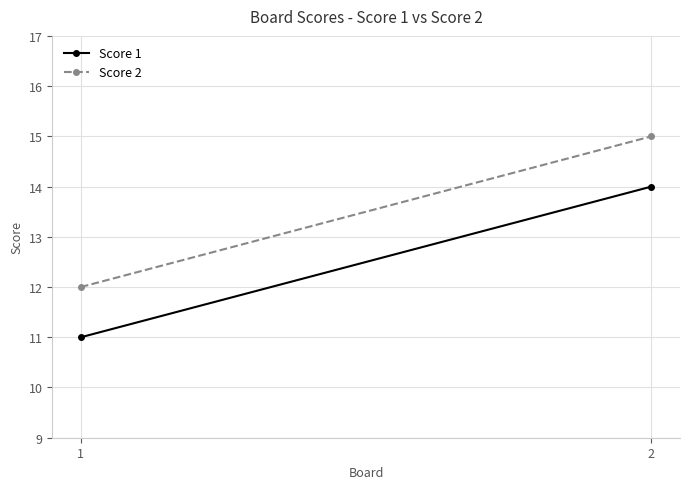

Read the Score 2 value at 2.

15